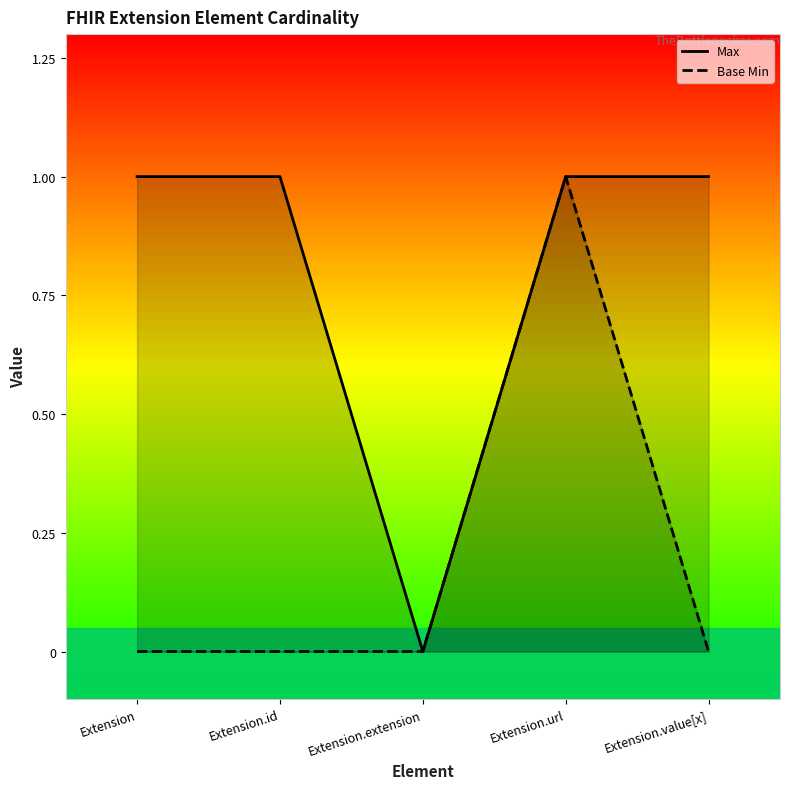

True or false: Max has more than 0 points higher than both neighbors.

False